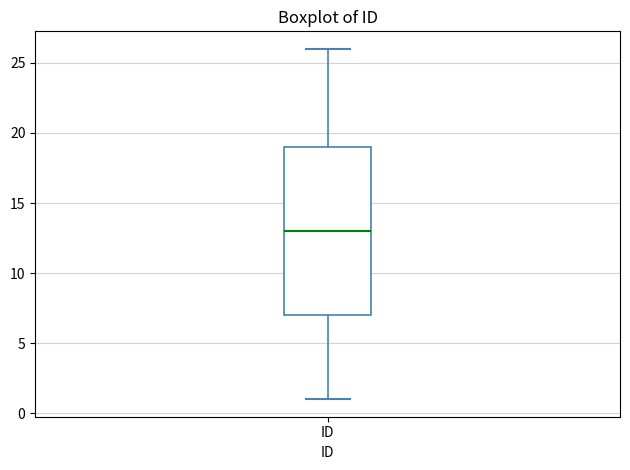

Where does the median line of the box for ID sit on the y-axis? The values are not printed on the chart, so give them approximately, as read against the axis.

13